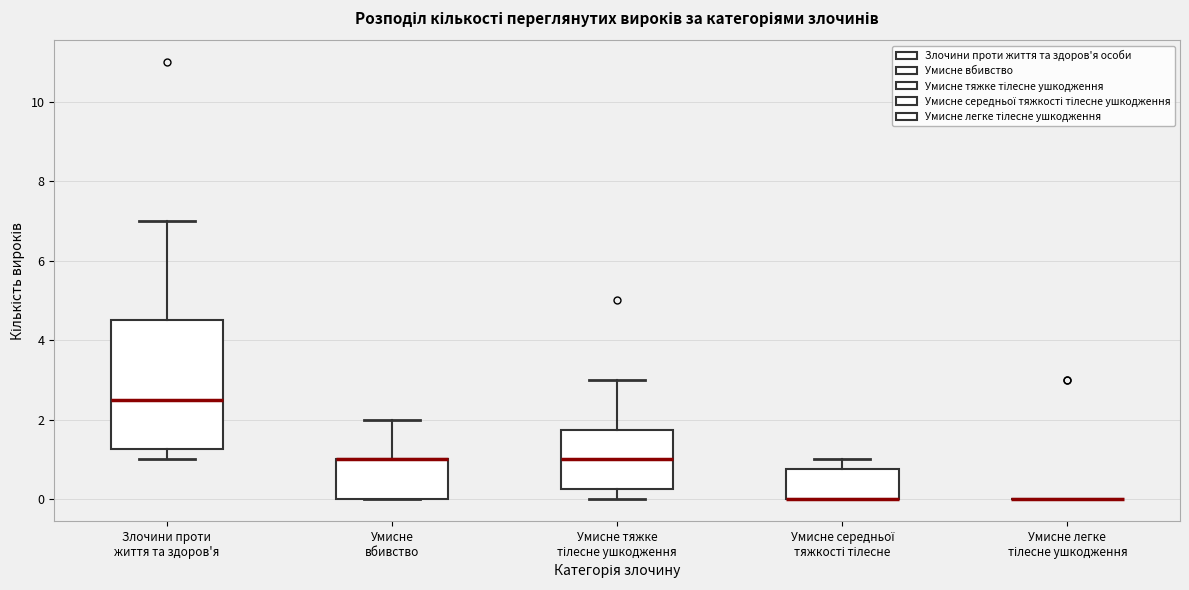

Reading left to right, transcribe this box plot: for each box, give where its median line is, the range the box spans, and where its two whiskers end, as read against the y-axis. The values are not printed on the chart, so give them approximately, as read against the axis.

Злочини проти життя та здоров'я: median 2.6, box 1.2 to 4.6, whiskers 1.0 to 7.0
Умисне вбивство: median 1.0 (drawn on the box's upper edge), box 0.0 to 1.0, whiskers 0.0 to 2.0
Умисне тяжке тілесне ушкодження: median 1.0, box 0.2 to 1.8, whiskers 0.0 to 3.0
Умисне середньої тяжкості тілесне: median 0.0 (drawn on the box's lower edge), box 0.0 to 0.8, whiskers 0.0 to 1.0
Умисне легке тілесне ушкодження: box collapsed to a line at 0.0, whiskers 0.0 to 0.0